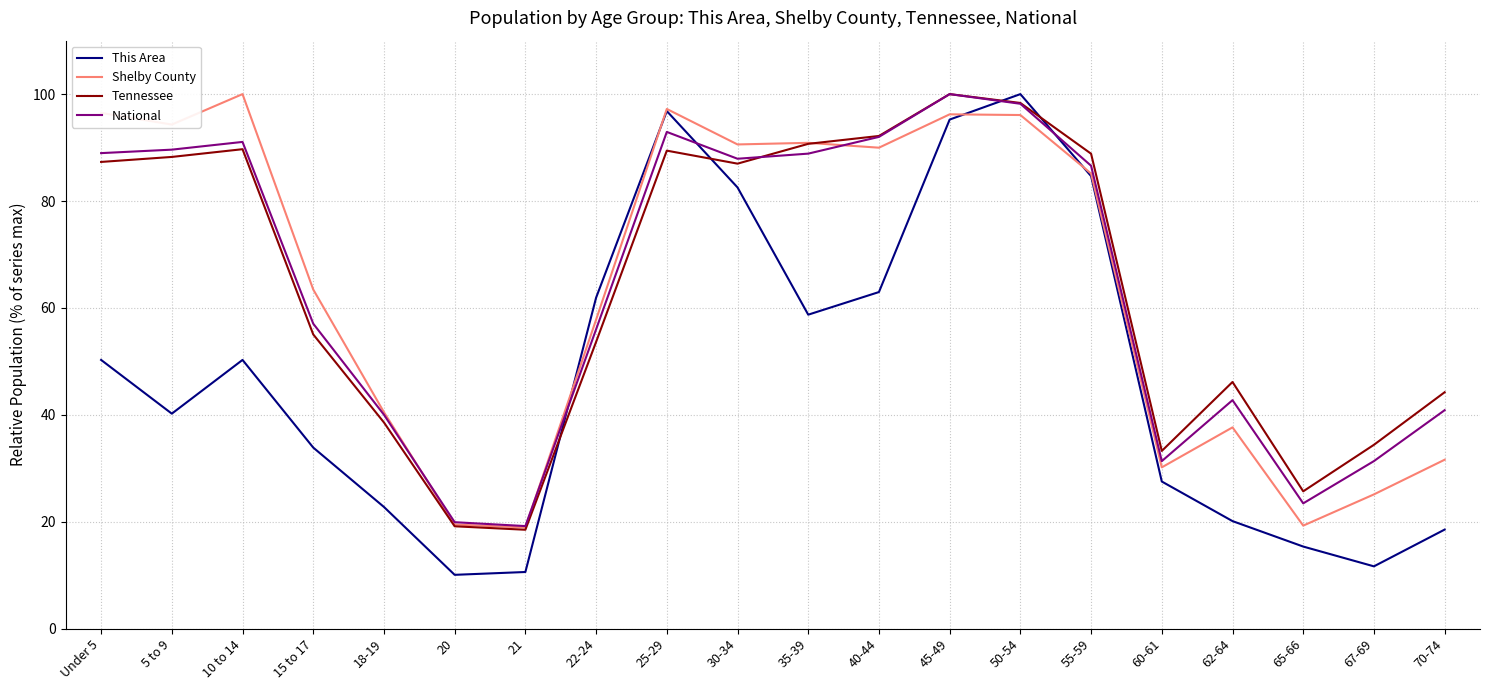

What is the average value of the Shelby County series?

64.0